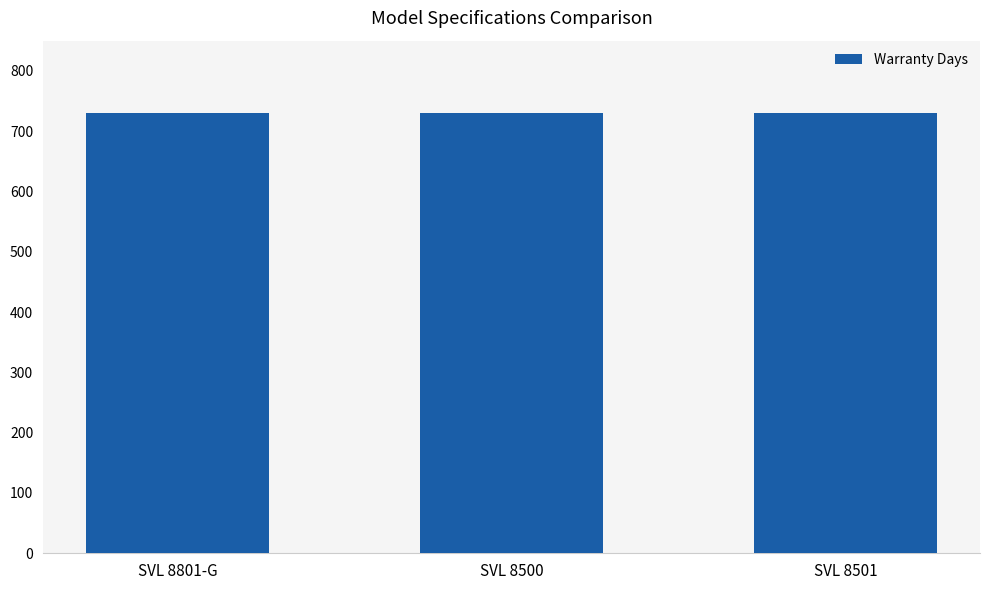

How many groups of bars are there?

3